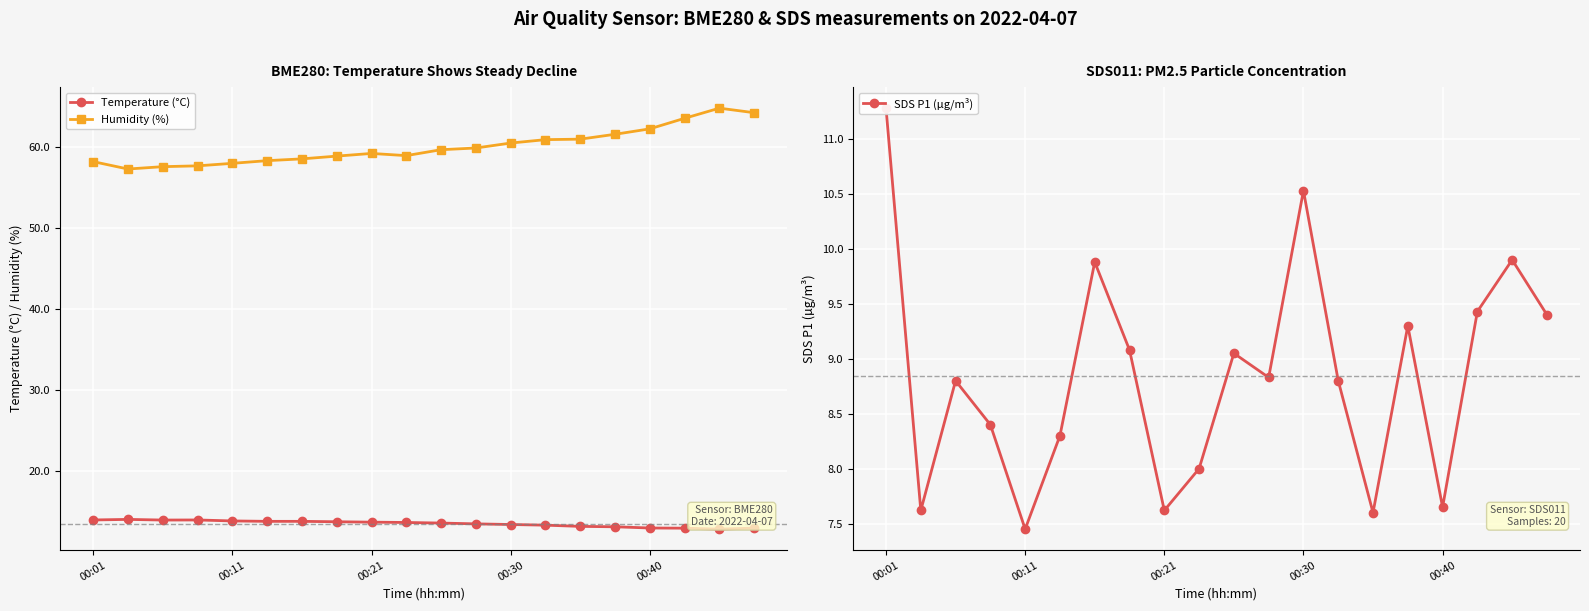

True or false: Temperature (°C) and SDS P1 (µg/m³) cross at least once.

False